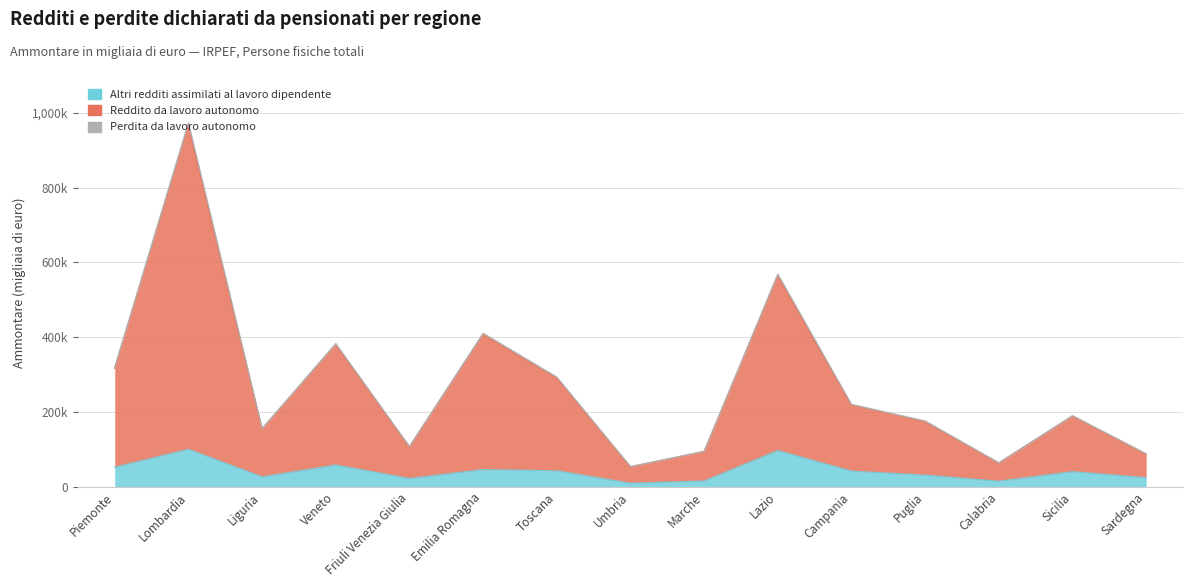

True or false: Ammontare Perdita lavoro autonomo and Ammontare Reddito lavoro autonomo intersect in this chart.

False